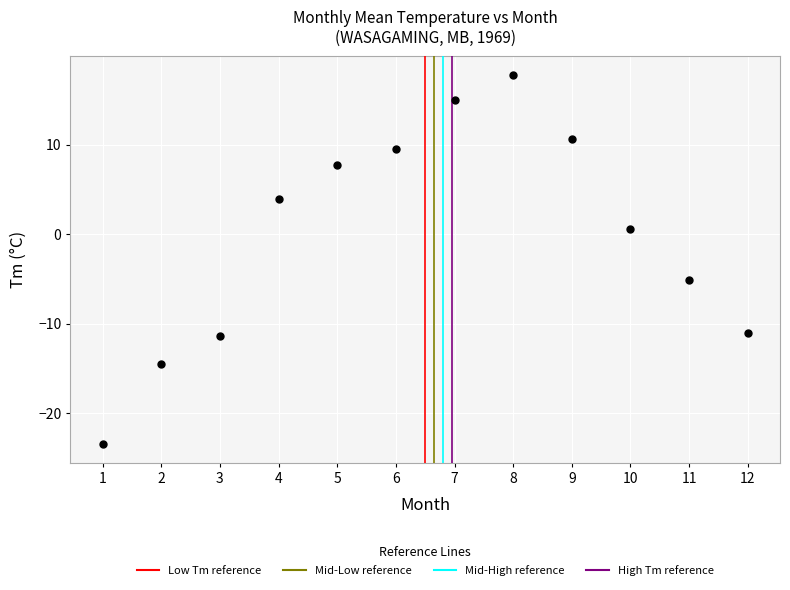

What is the average X value?

6.5